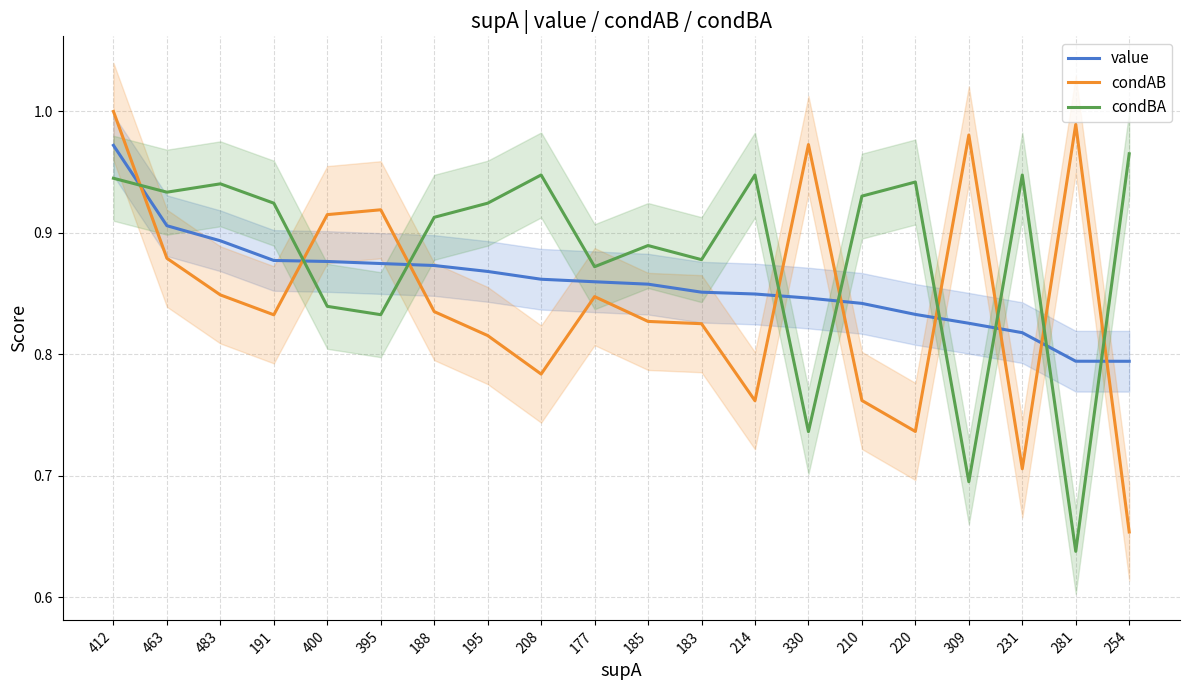

Is it true that condAB equals 0.3 at 214?

False